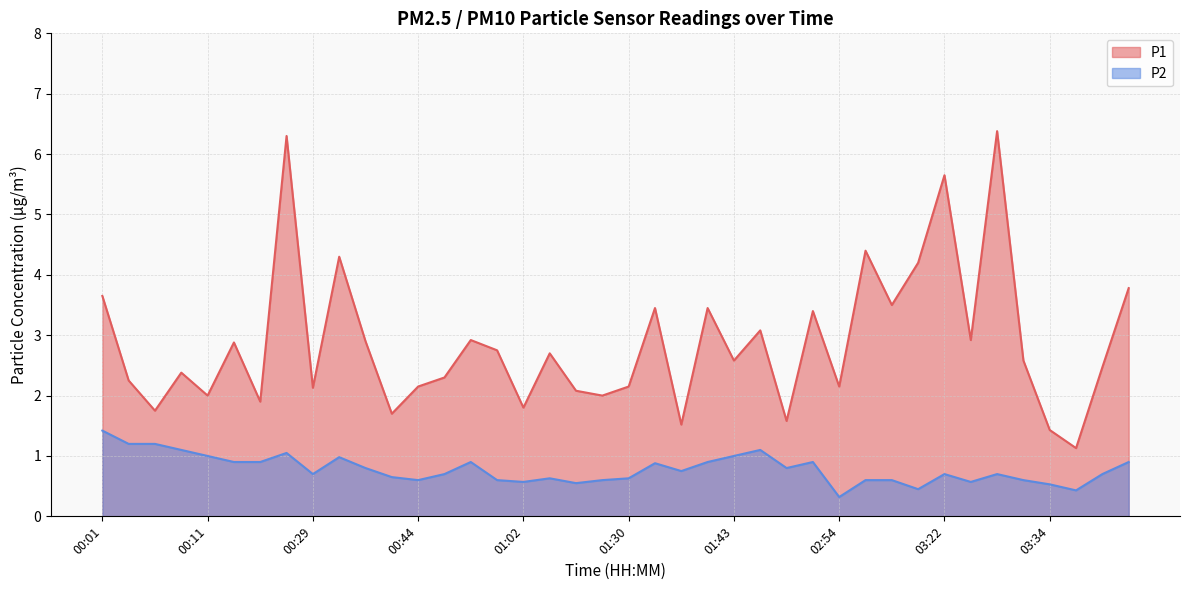

Rank the series at 01:43 from lowest to highest value.

P2, P1